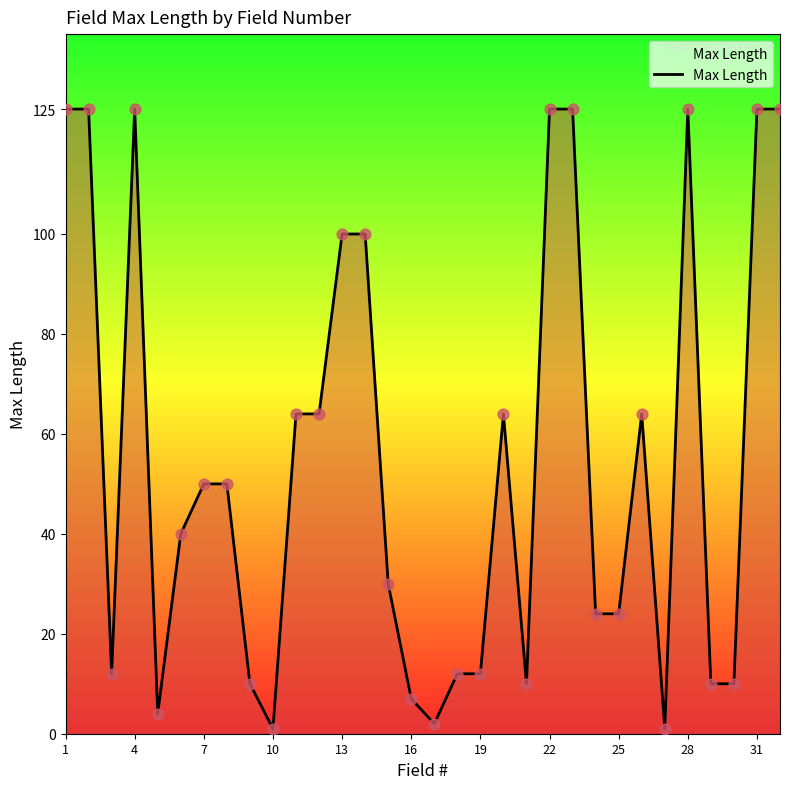

What is the maximum value shown in the chart?

125